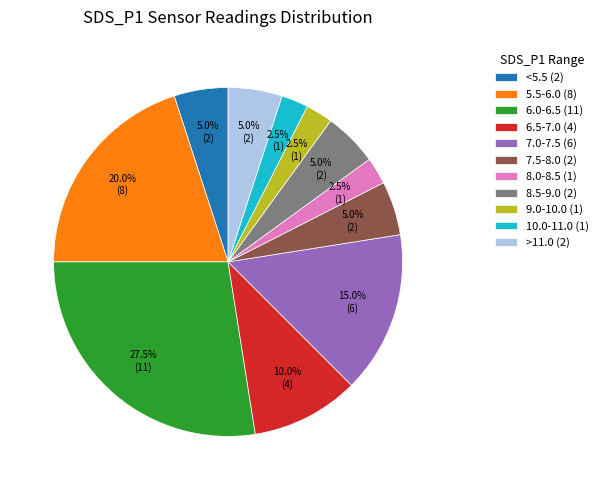

Is 7.5-8.0 (2) the majority of the pie?

No